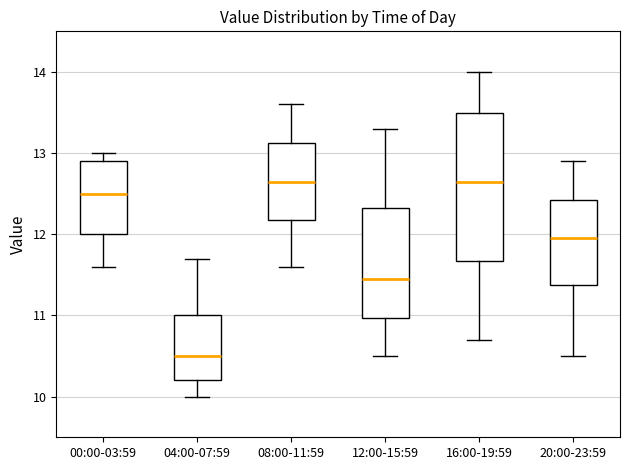

Which box's median line is the lowest?

04:00-07:59